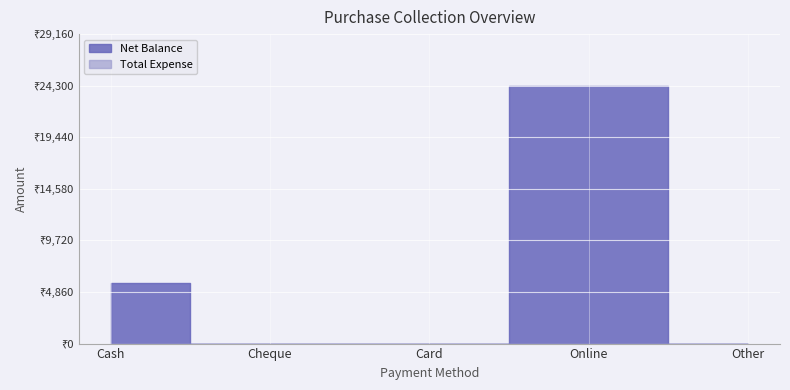

Reading left to right, extract all data points from this chart.

5700	0	0	24300	0